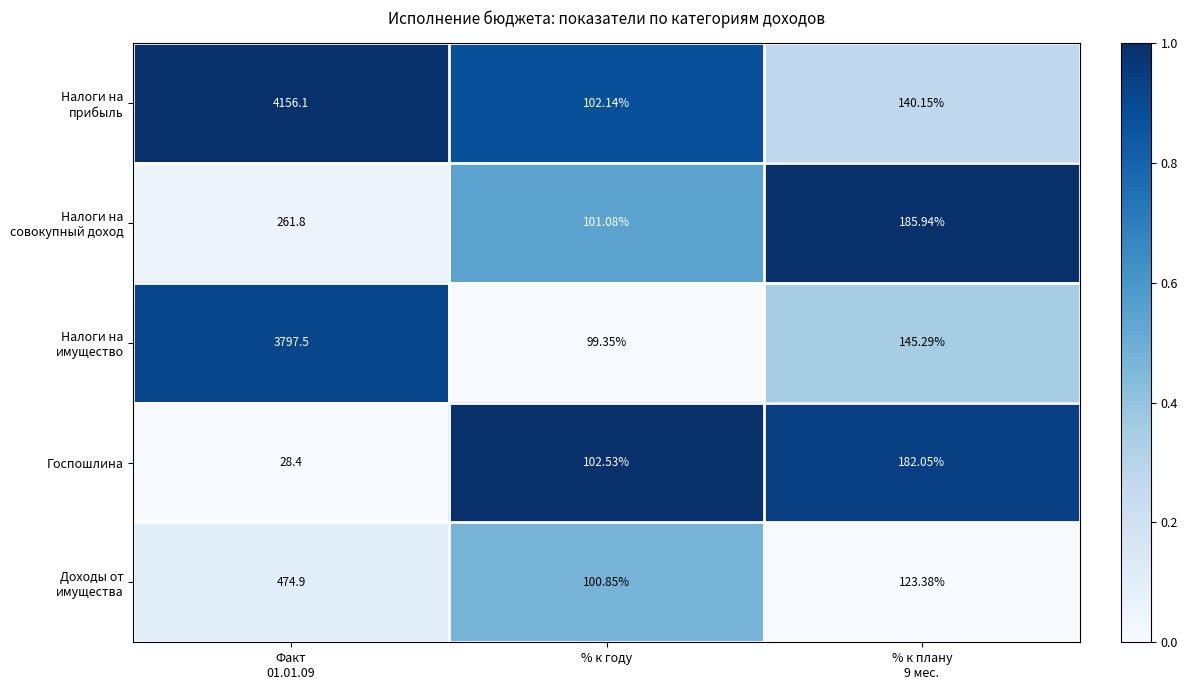

At % к плану 9 мес., list the series in order from largest to smallest.

Налоги на совокупный доход, Госпошлина, Налоги на имущество, Налоги на прибыль, Доходы от имущества